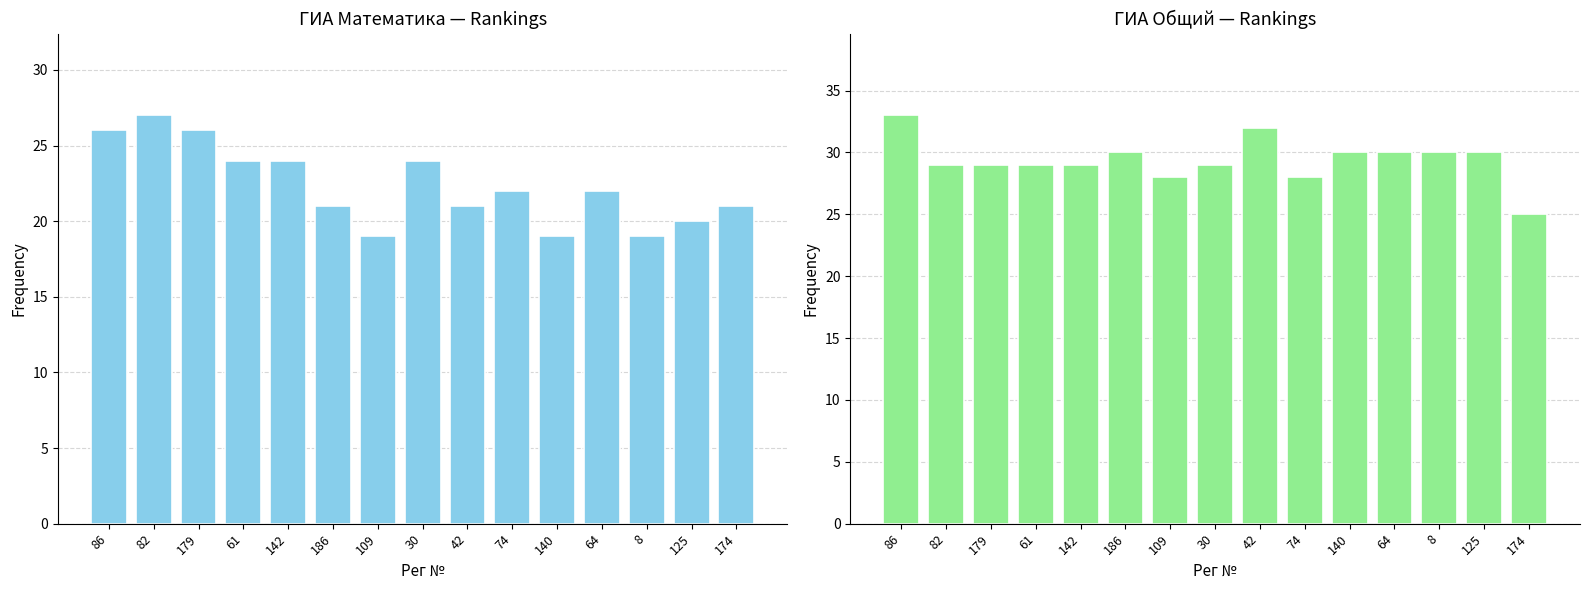

What is the label of the 8th bar from the right?

30